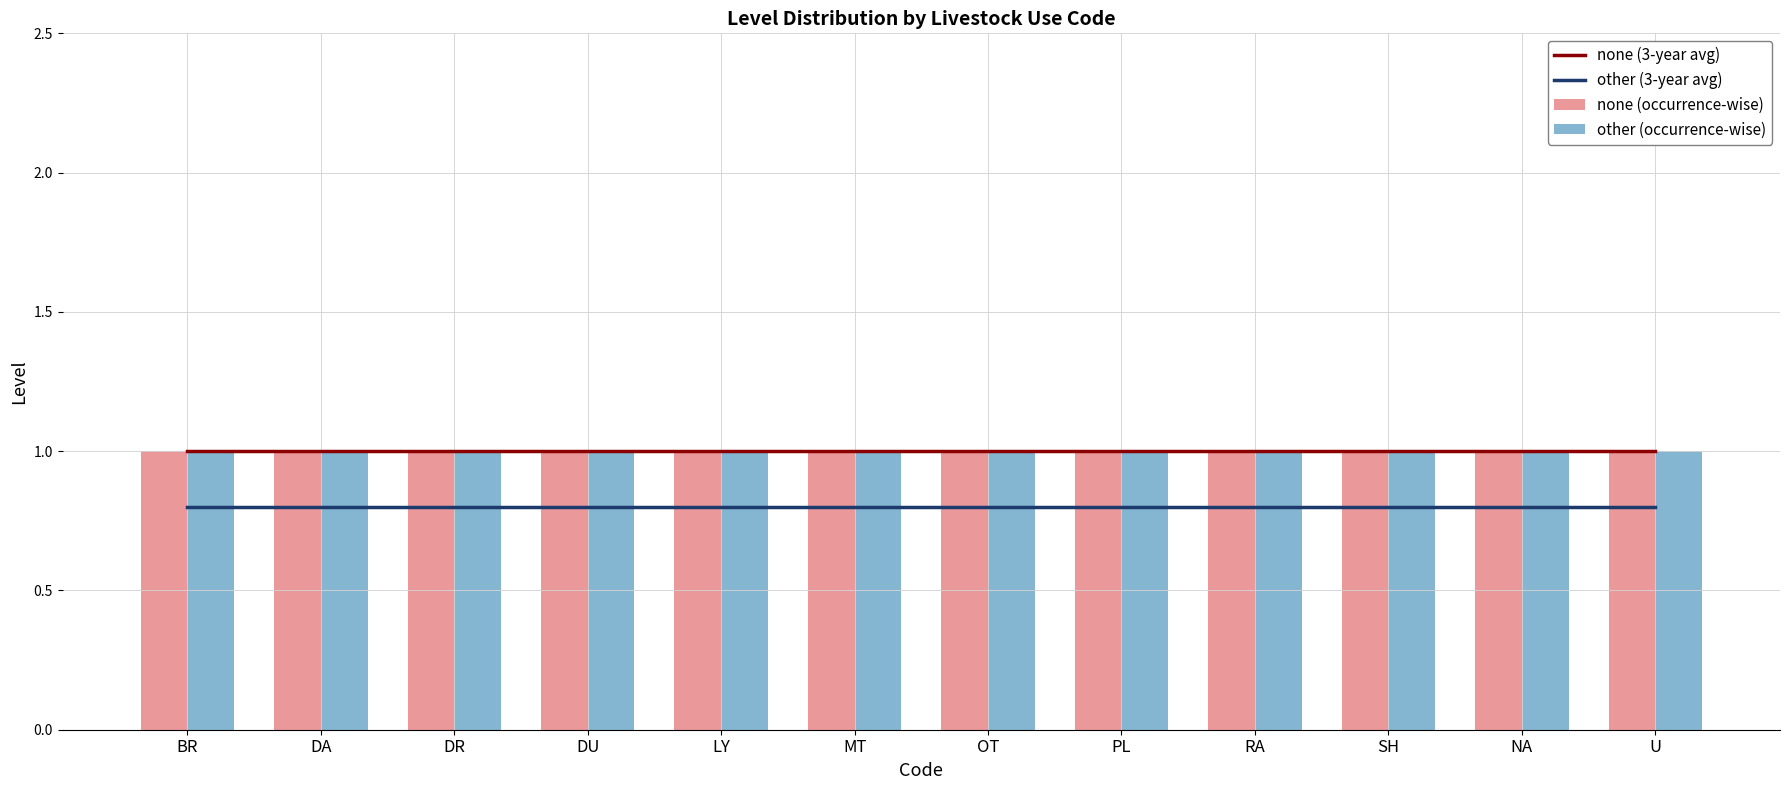

Count the number of data series in this chart.

4